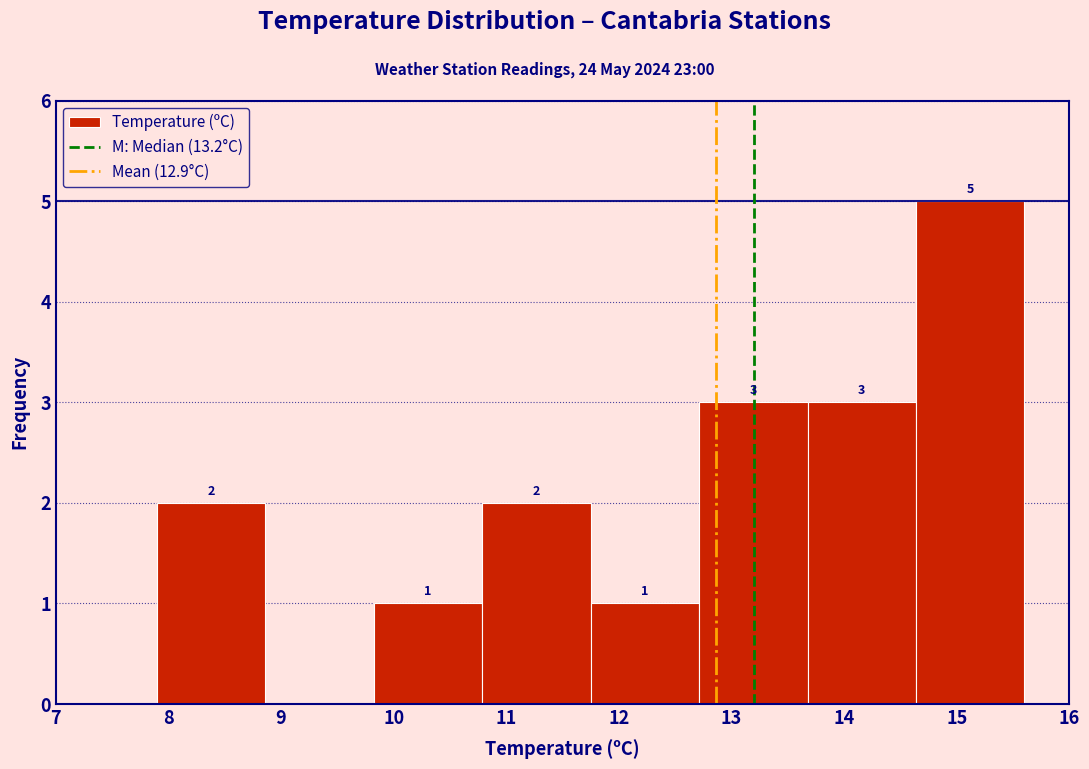

Which range on the x-axis has the tallest bar?

14.6 to 15.6